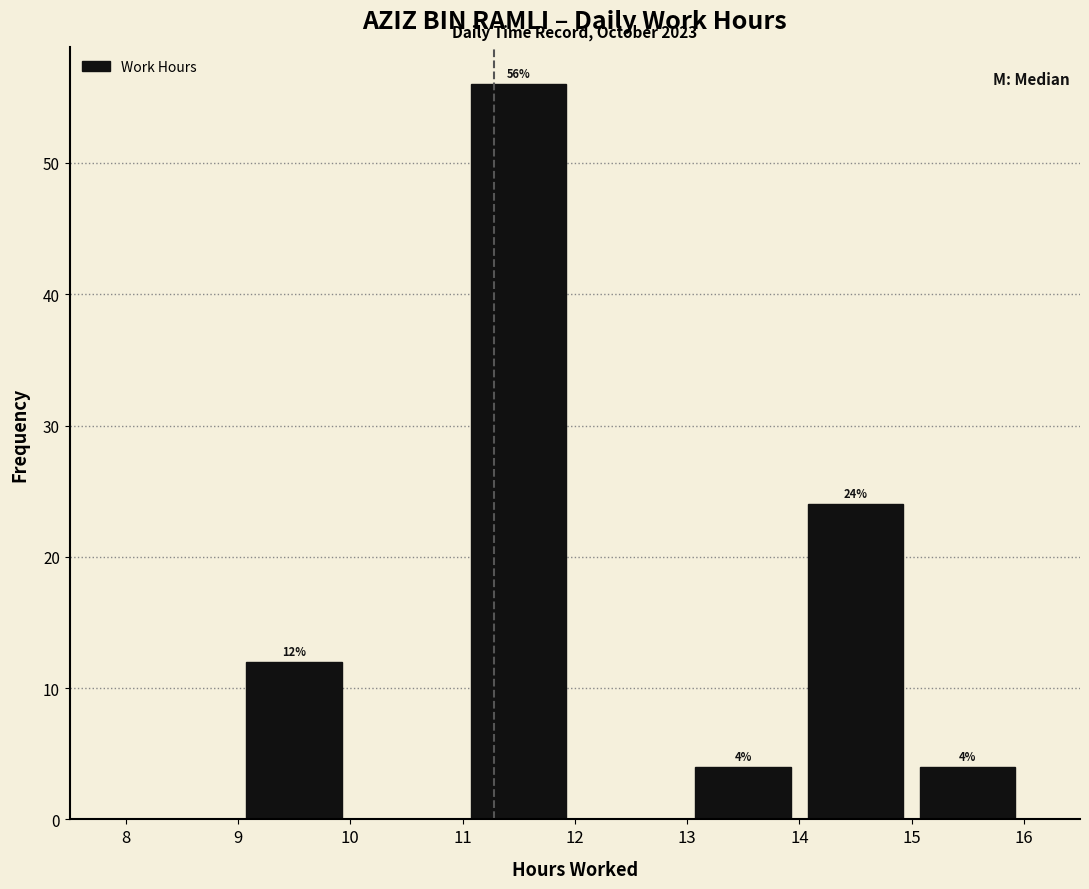

Over which range of the x-axis is the bar tallest?

11 to 12